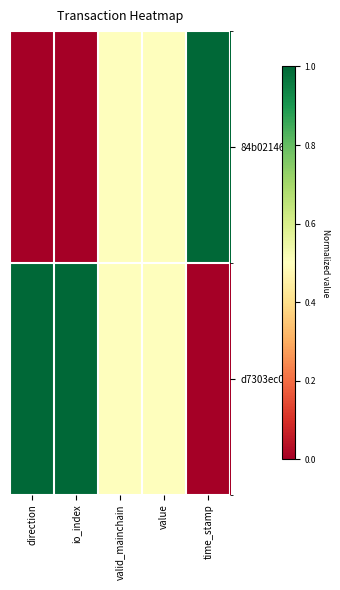

Which series has the widest spread of values?

84b02146...